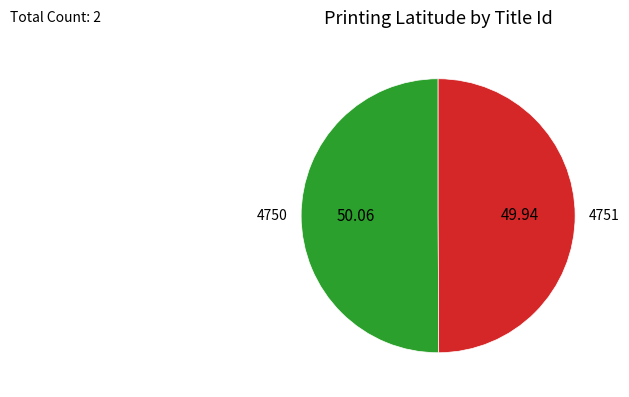

Is it true that 4751 is 59% of the pie?

False